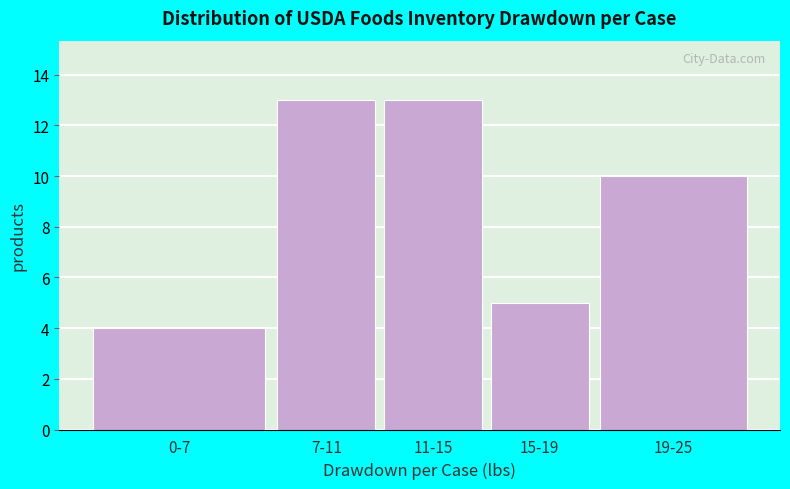

Reading left to right, list all the values displayed in this chart.

0-7=4	7-11=13	11-15=13	15-19=5	19-25=10